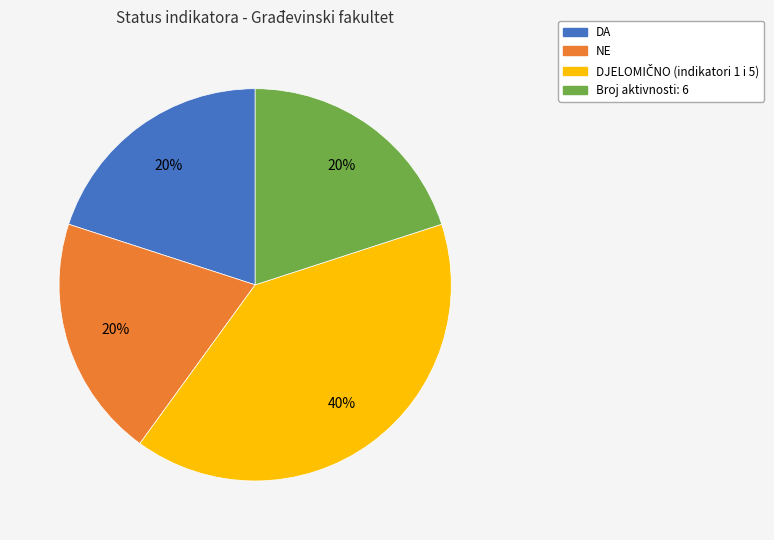

To the nearest percent, what is the difference between the largest and smallest slice percentages?

20%